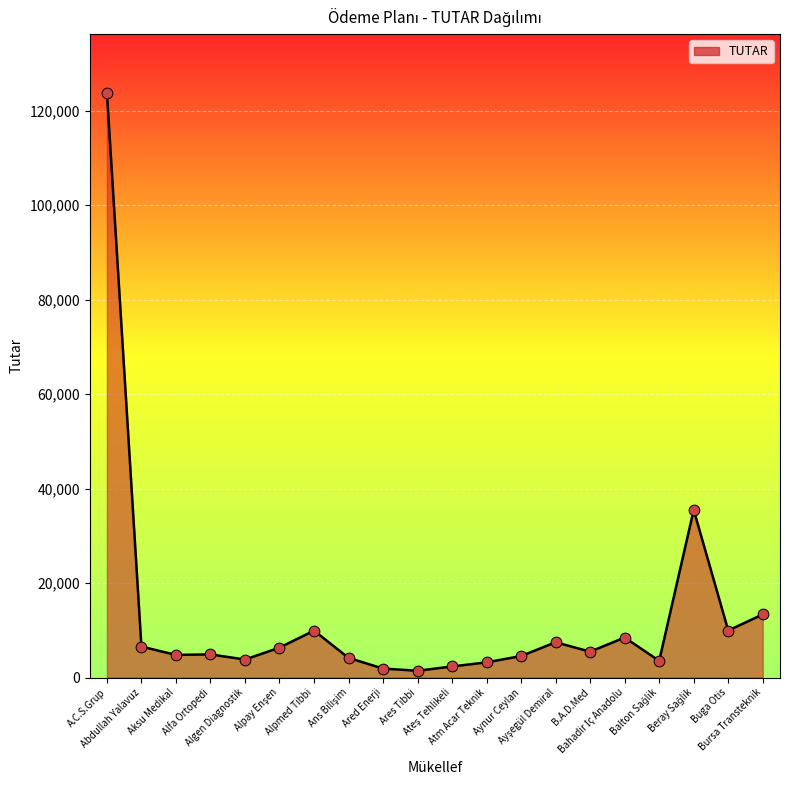

What is the maximum value shown in the chart?

123806.4